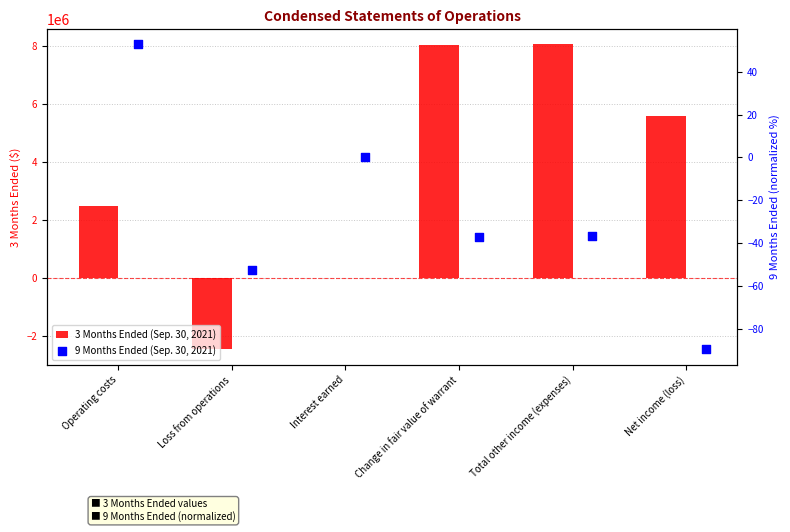

What are all the series names shown in the legend?

3 Months Ended (Sep. 30, 2021), 9 Months Ended (Sep. 30, 2021)